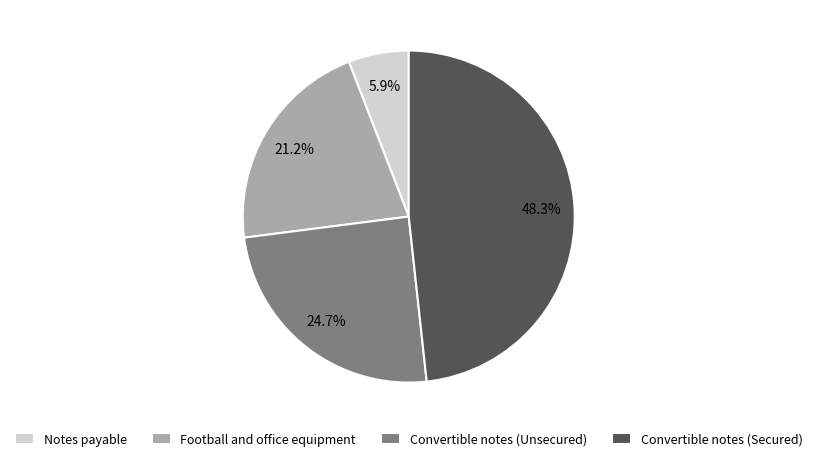

How many slices are in this pie chart?

4